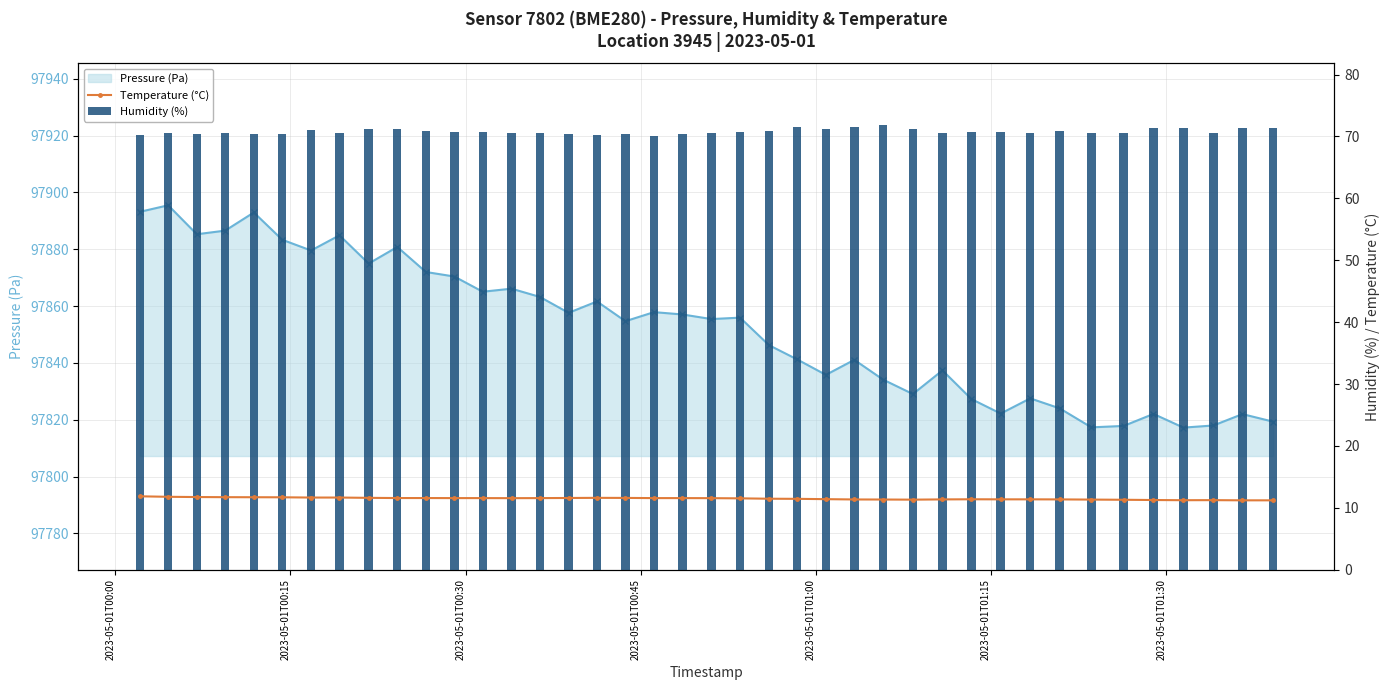

At how many categories does at least one series exceed 76620?

40